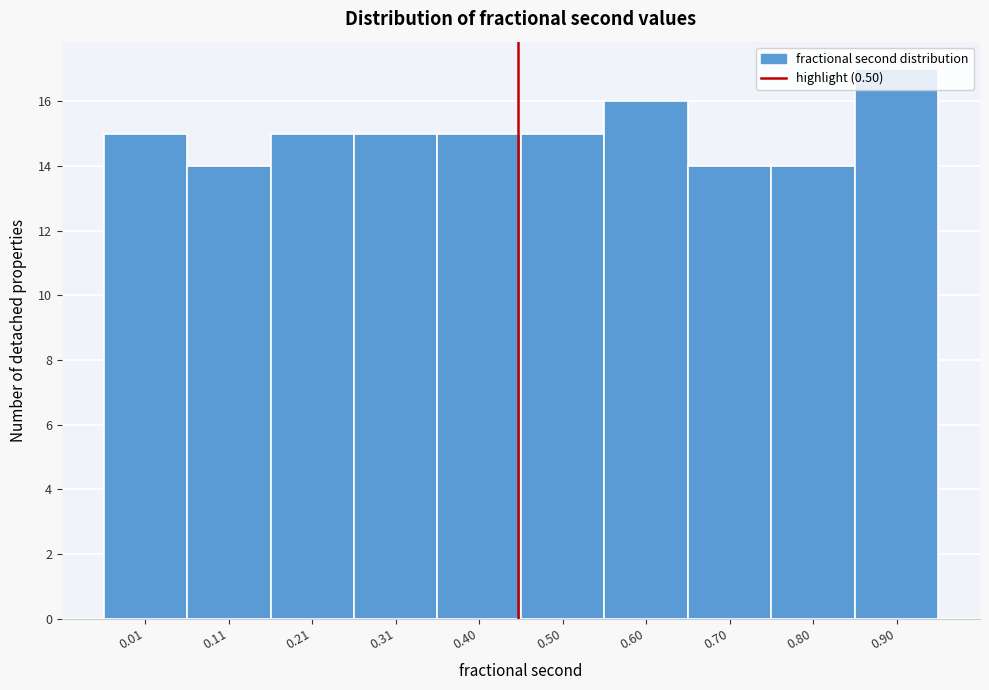

Is it true that the value at 0.50 is 15?

True